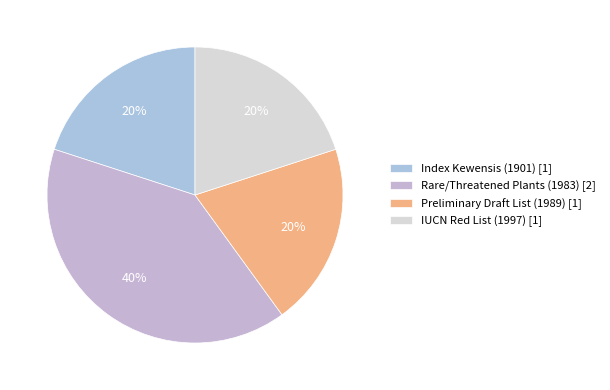

Count the number of slices in the pie.

4